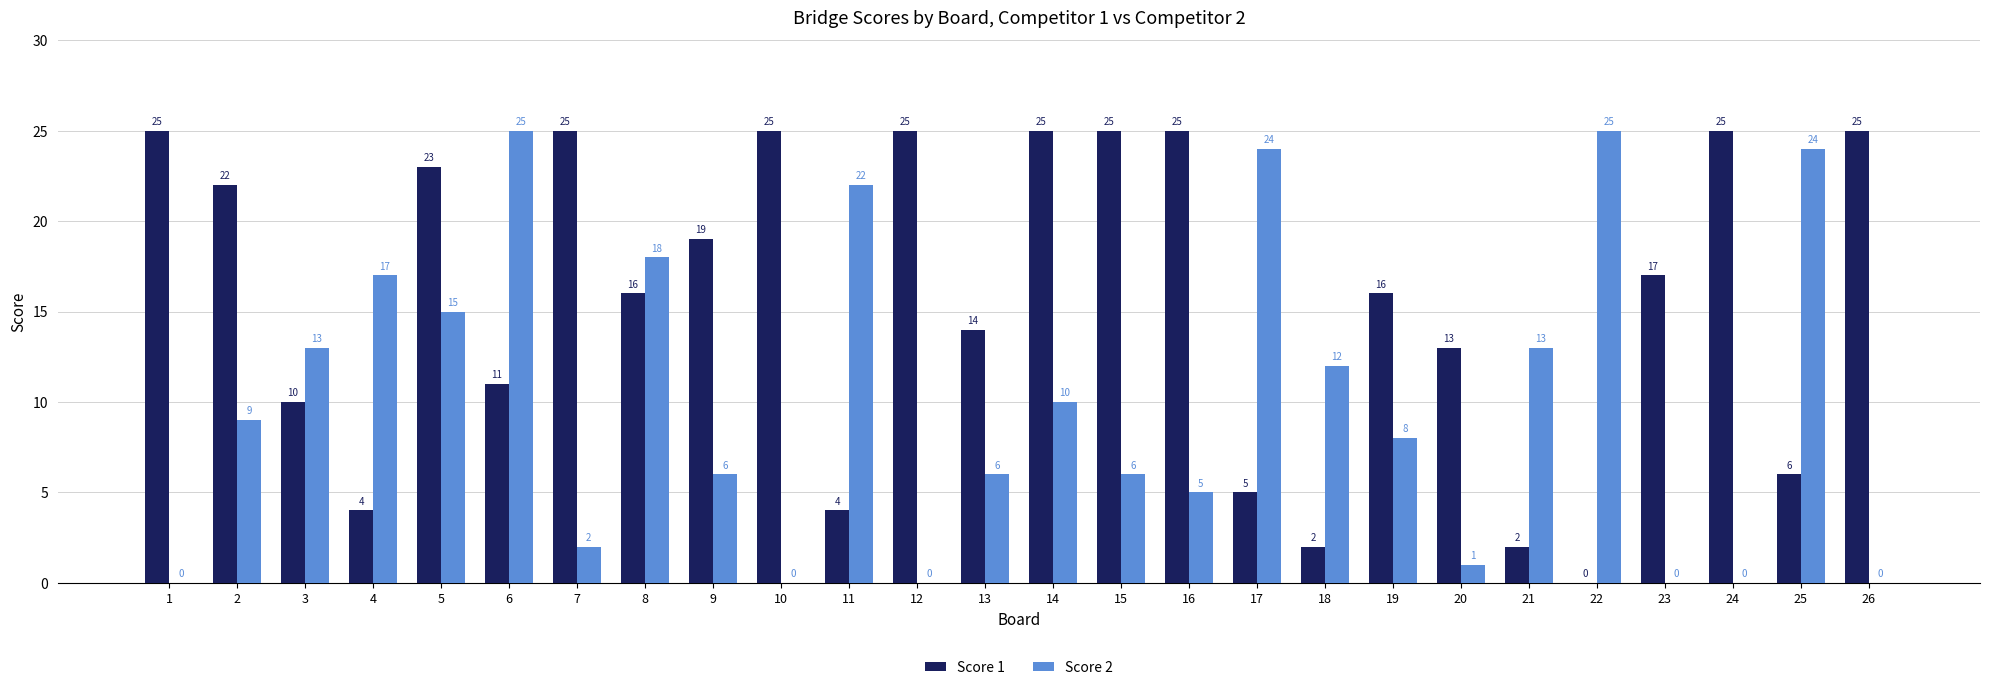

True or false: Score 1 has a value of 25 at 24.

True